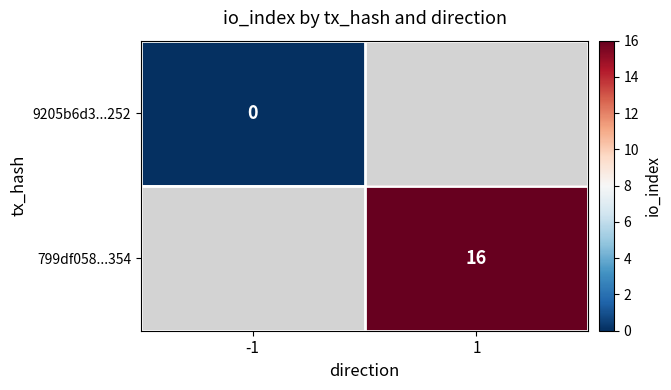

Which category has the lowest value in the 799df058...354 series?

-1